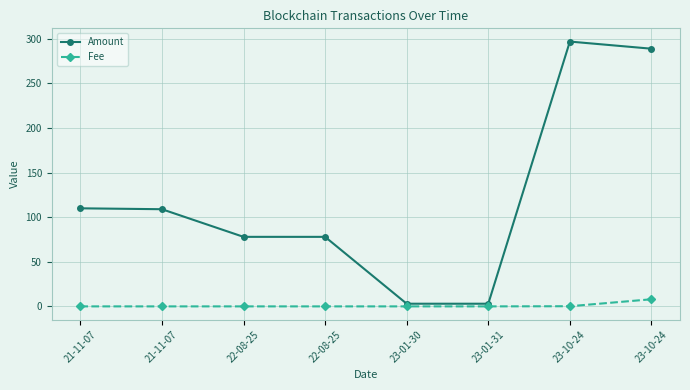

What is the label of the 2nd point from the left?

21-11-07